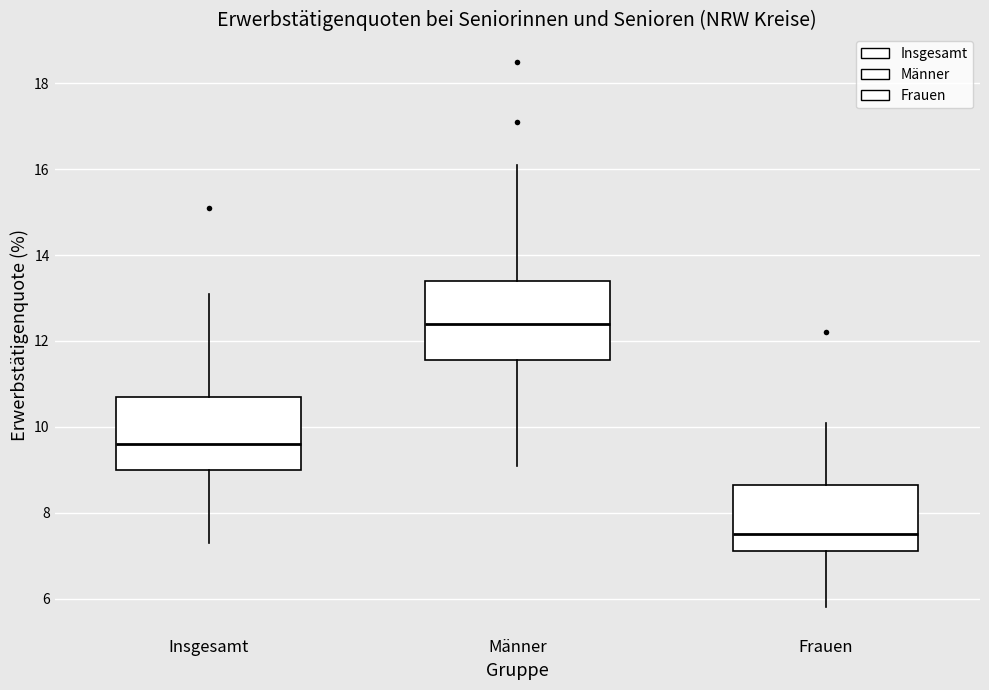

Reading left to right, read every box against the y-axis: the position of its median line, the range the box covers, and the ends of its whiskers. The values are not printed on the chart, so give them approximately, as read against the axis.

Insgesamt: median 9.6, box 9.0 to 10.8, whiskers 7.4 to 13.2
Männer: median 12.4, box 11.6 to 13.4, whiskers 9.2 to 16.2
Frauen: median 7.6, box 7.2 to 8.6, whiskers 5.8 to 10.2